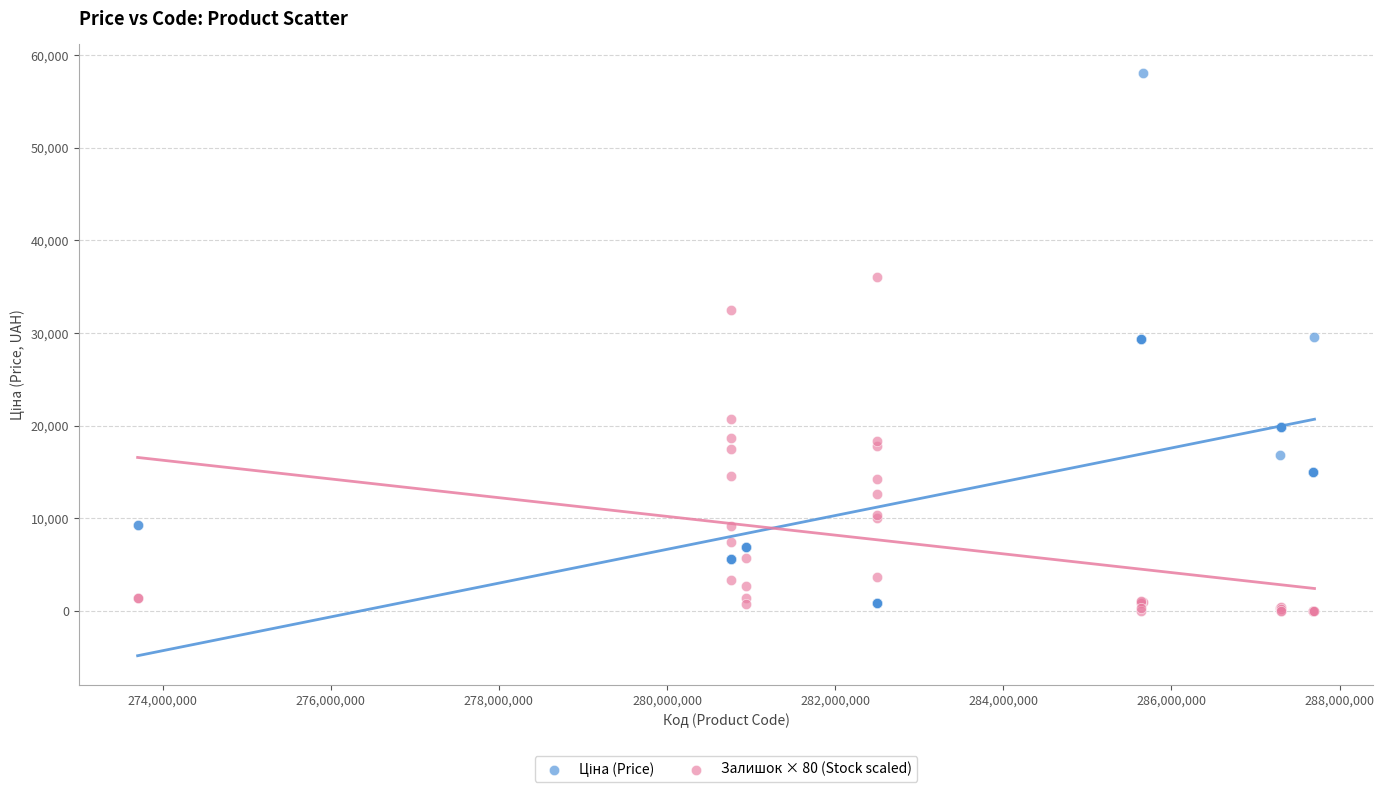

What is the X range (max minus min) for the scatter plot?

14000039.0